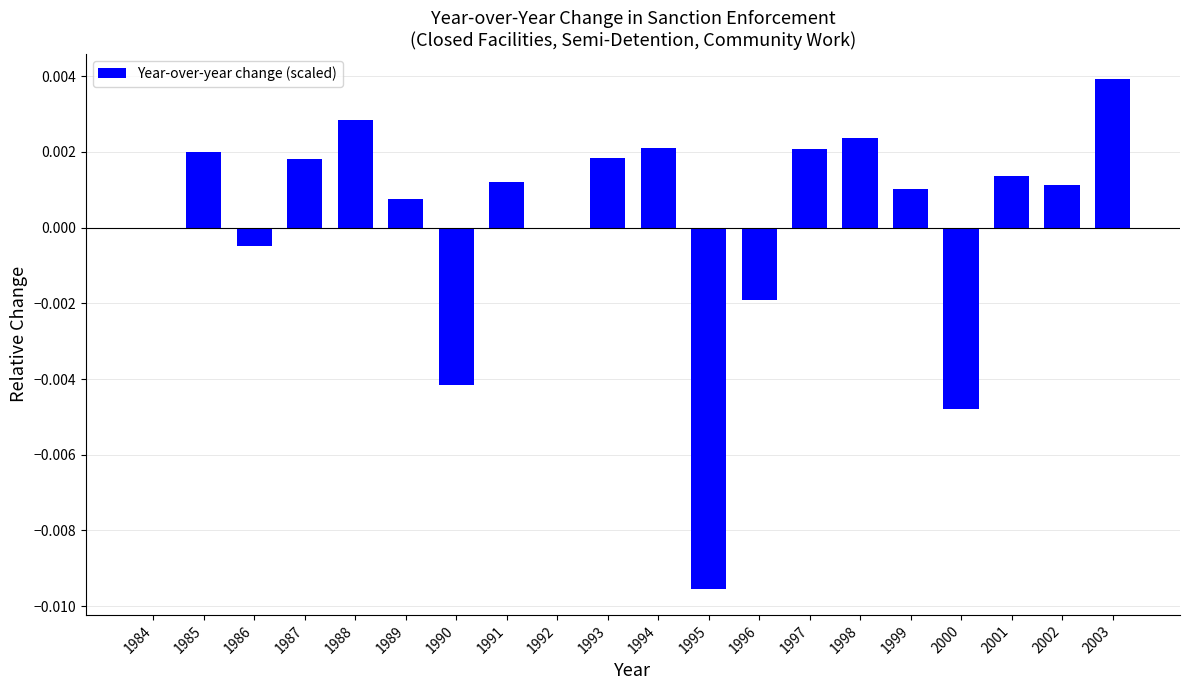

Is it true that the value at 1984 is 0.0?

True